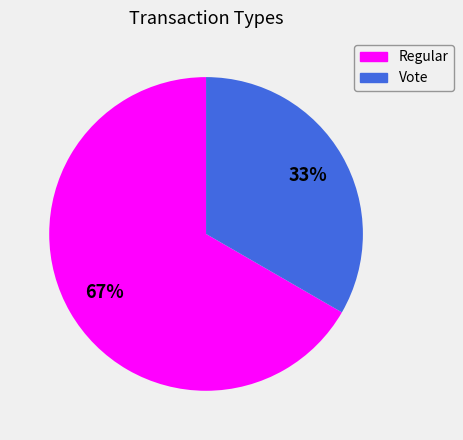

Which slice is the largest?

Regular